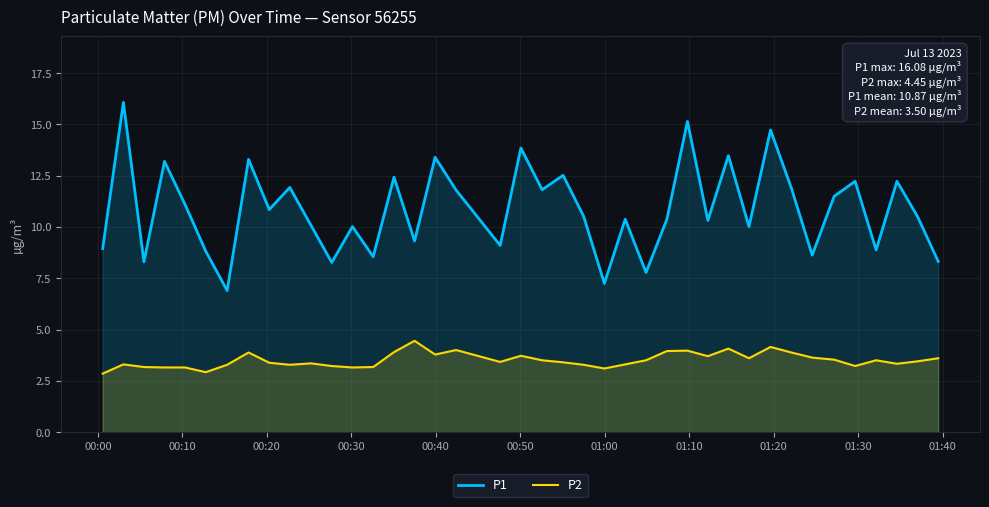

Which series has the largest total across all categories?

P1